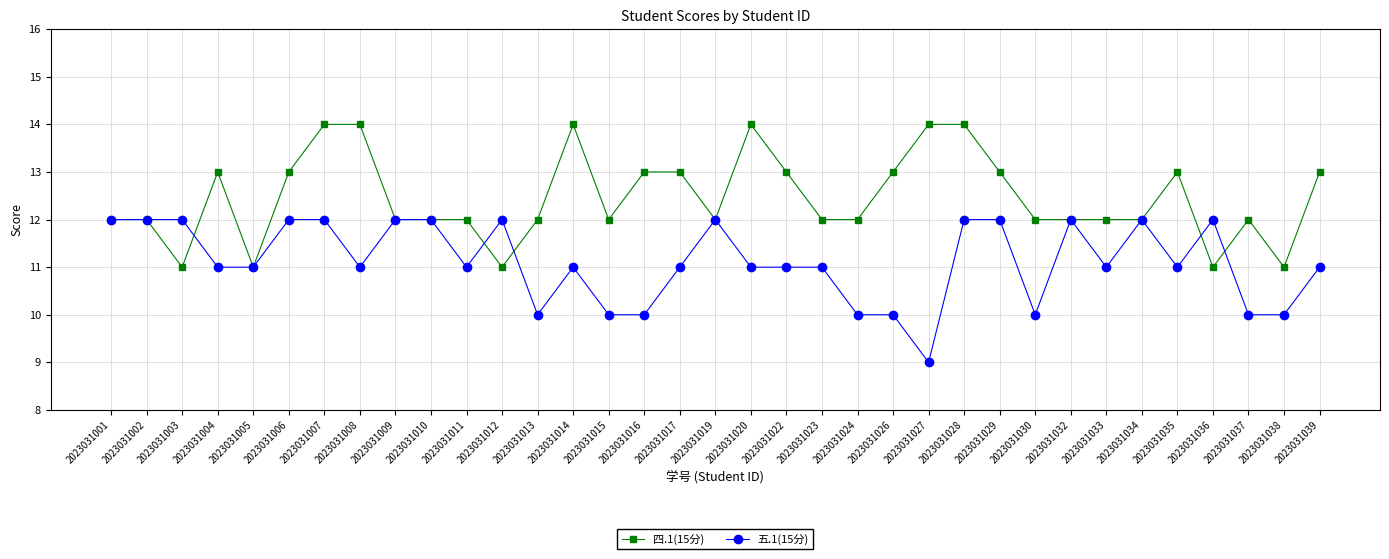

After their last crossing, which series has the higher values: 四.1(15分) or 五.1(15分)?

四.1(15分)